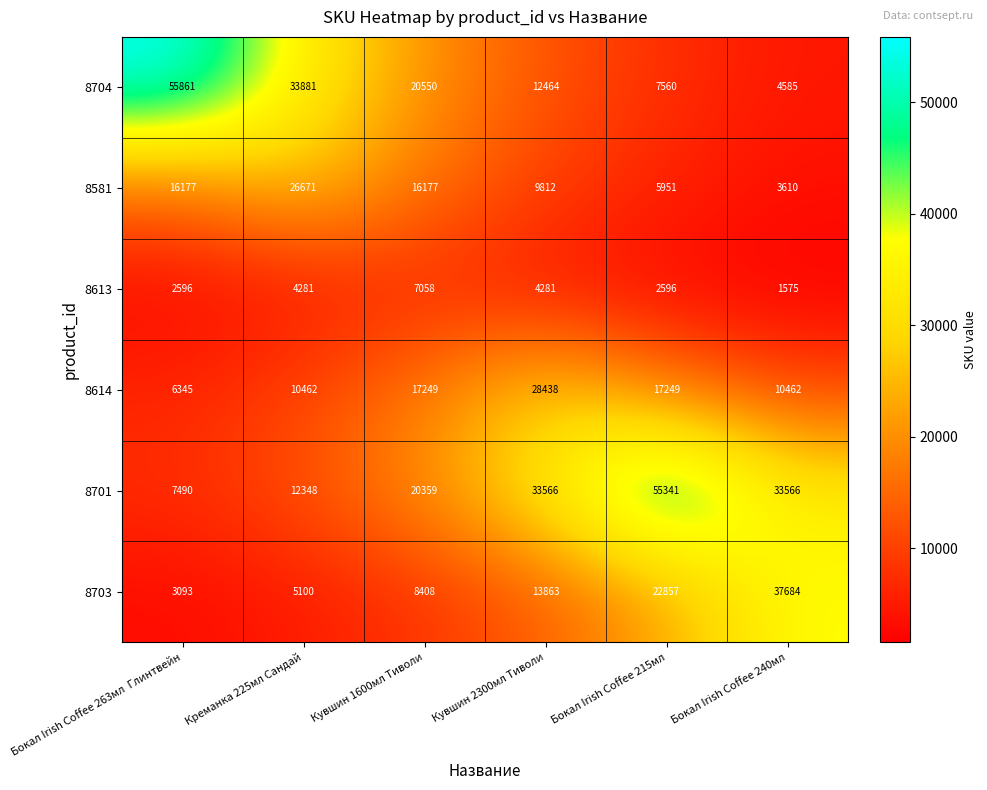

How many data points does each series have?

6